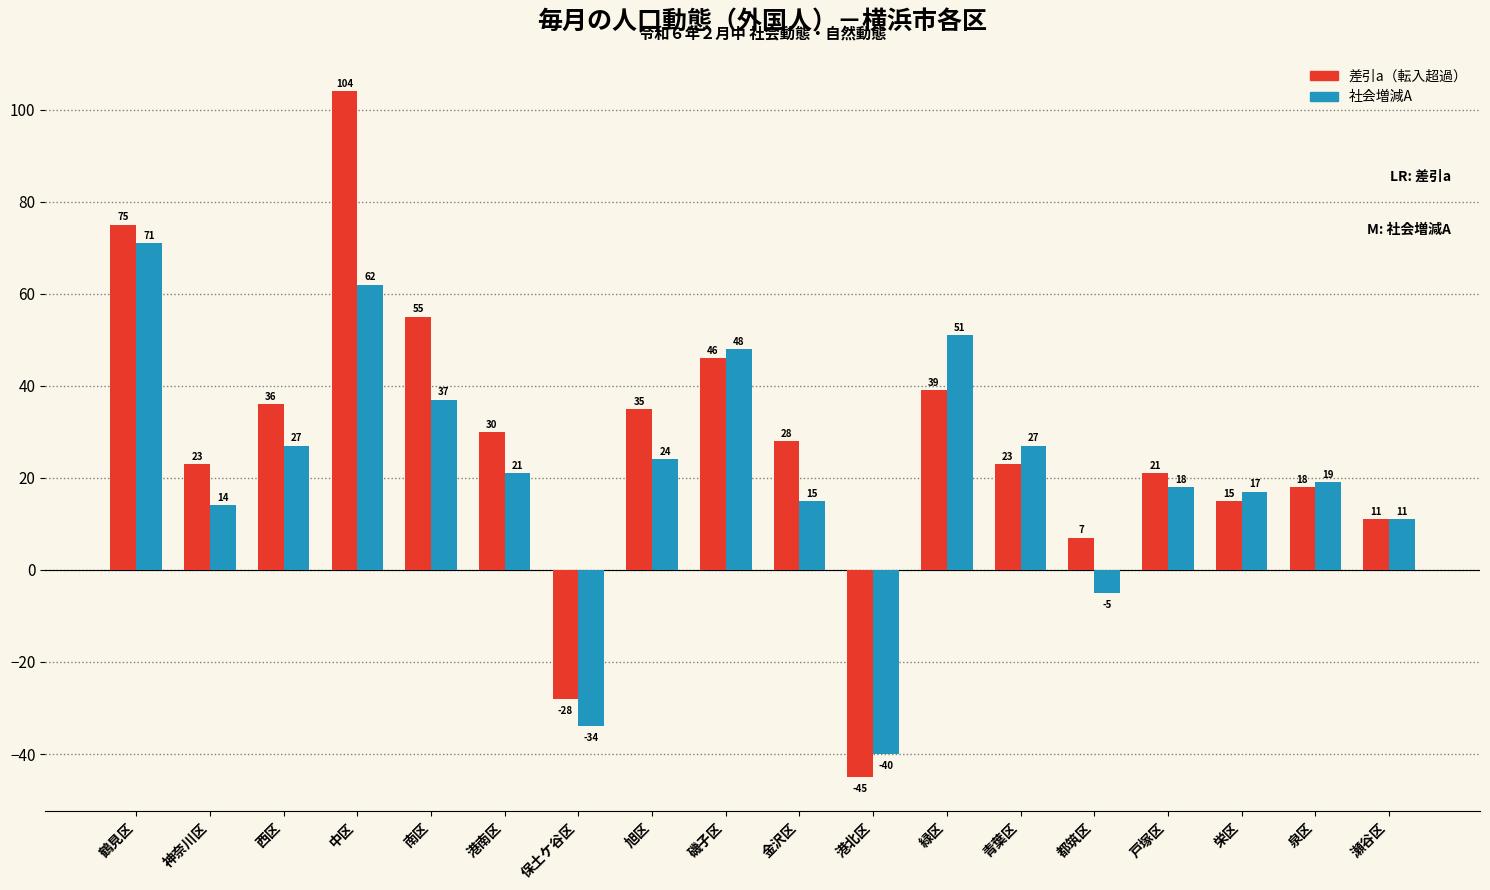

Count the number of categories in the chart.

18